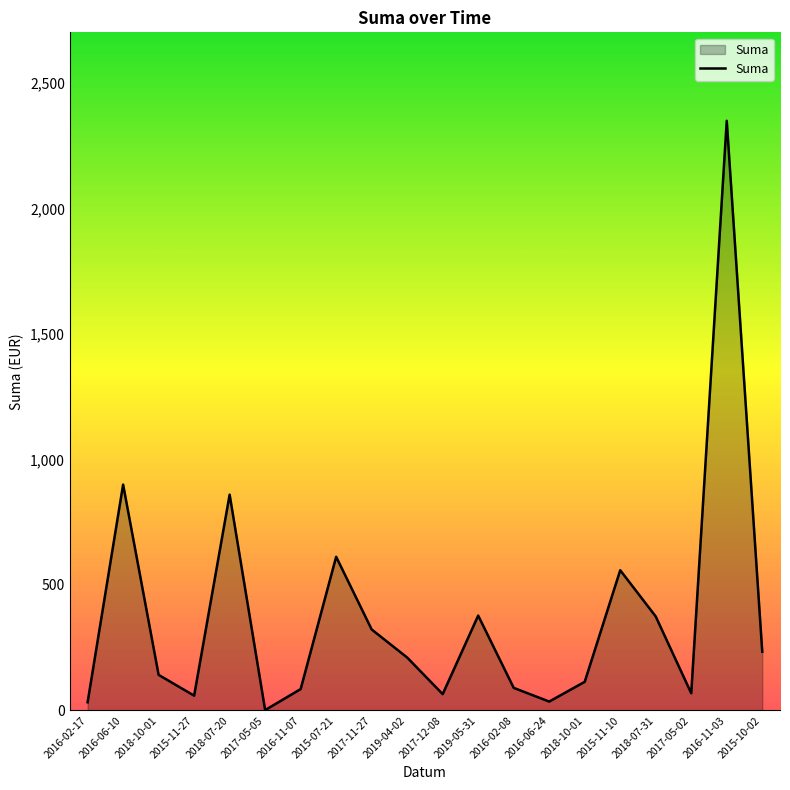

What is the difference between the values at 2018-10-01 and 2016-06-24?

78.7